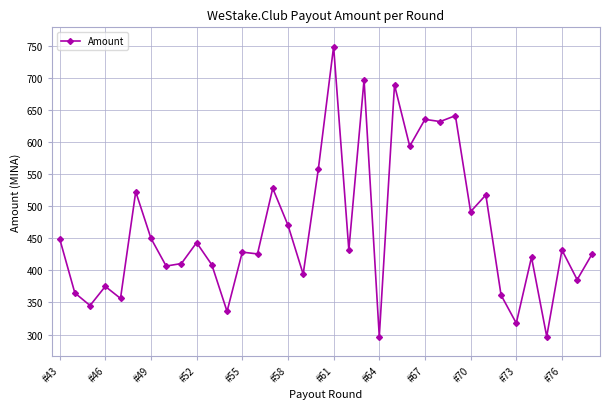

True or false: there are more than 0 points higher than both neighbors.

True